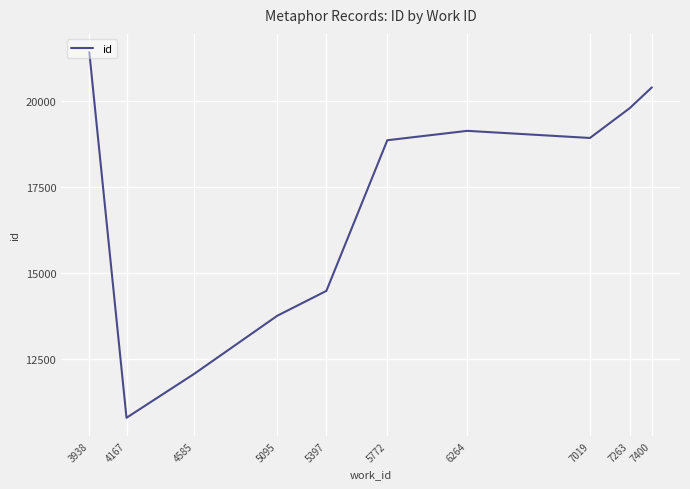

What is the difference between the values at 5397 and 3938?

6939